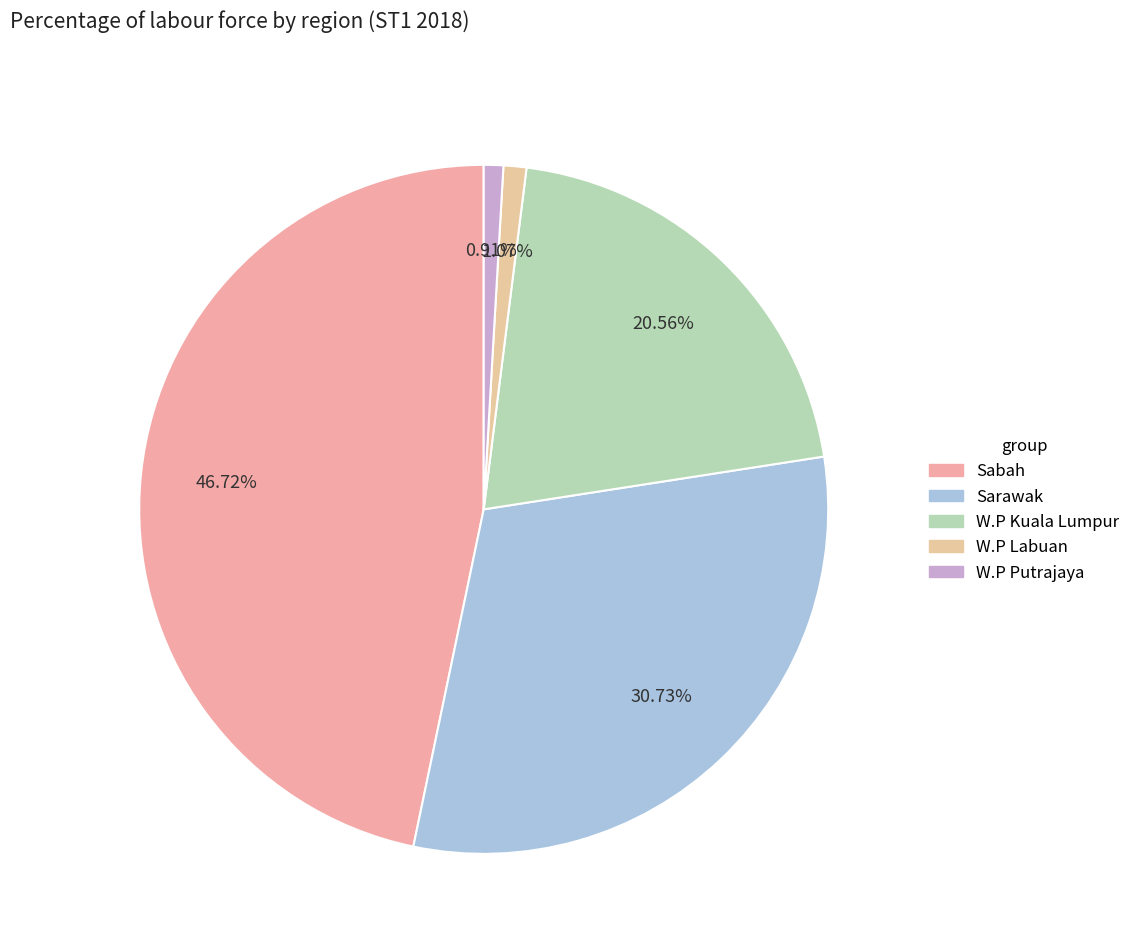

What percentage is the W.P Putrajaya slice, to the nearest percent?

1%